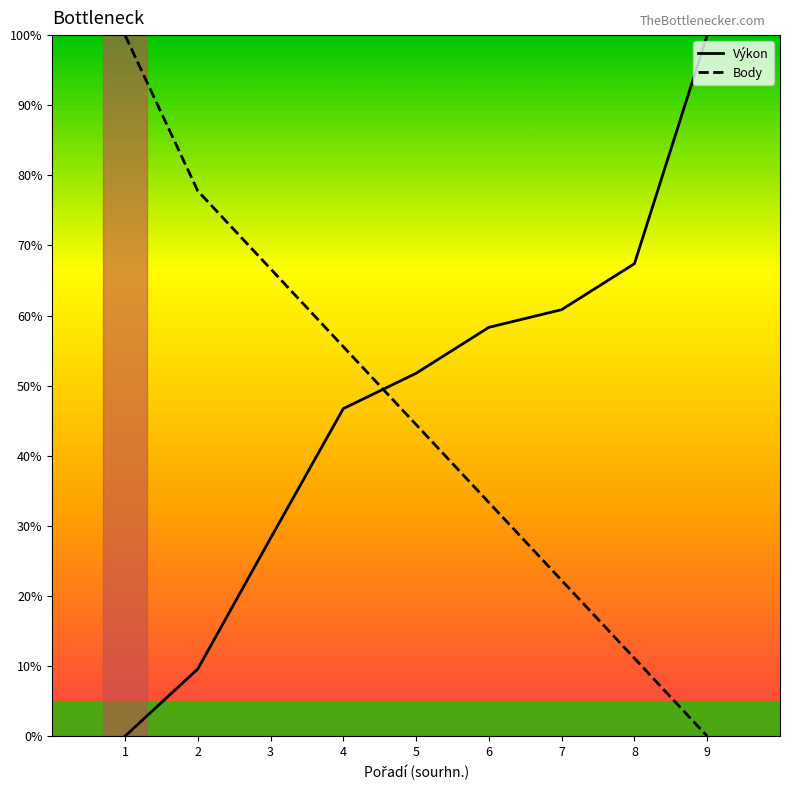

What are all the series names shown in the legend?

Výkon, Body